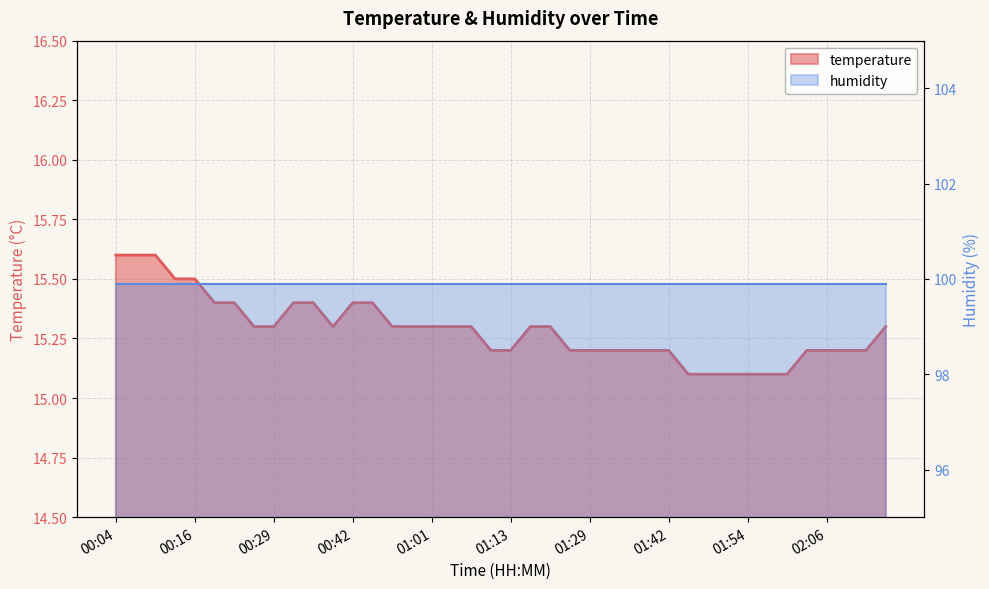

What is the value of the 3rd point from the left?

15.6